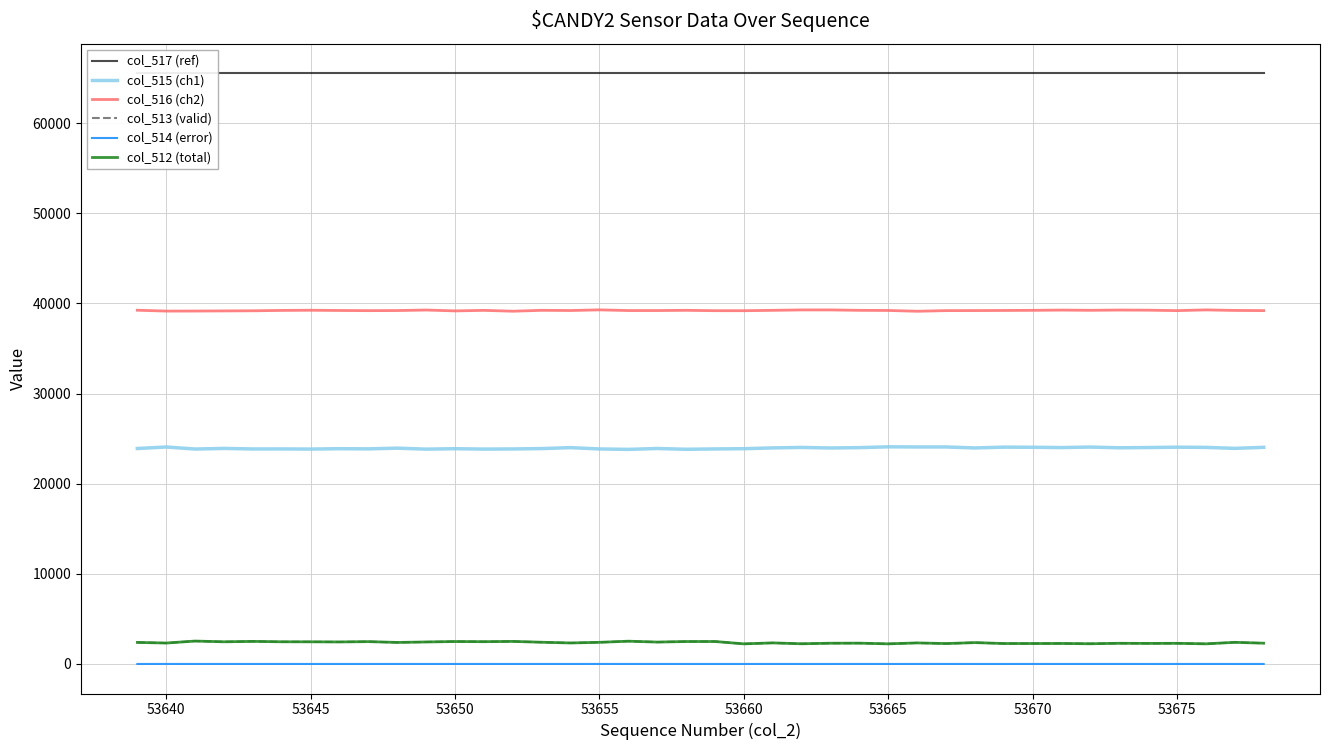

True or false: col_513 (valid) and col_515 (ch1) cross at least once.

False